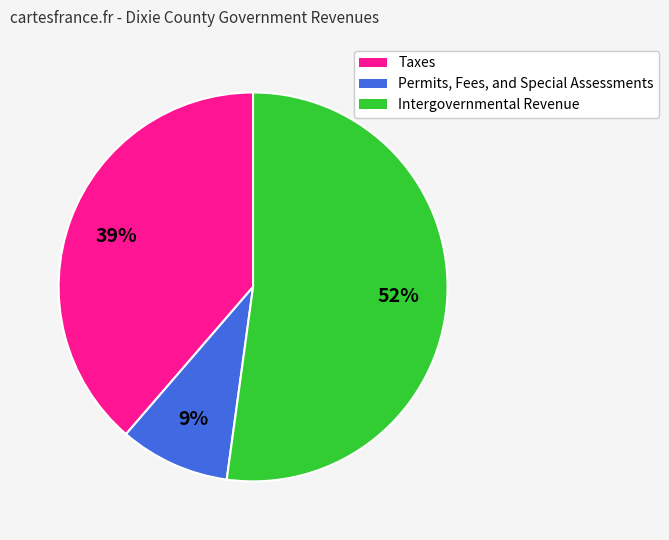

Is the sum of Taxes and Permits, Fees, and Special Assessments greater than half?

No